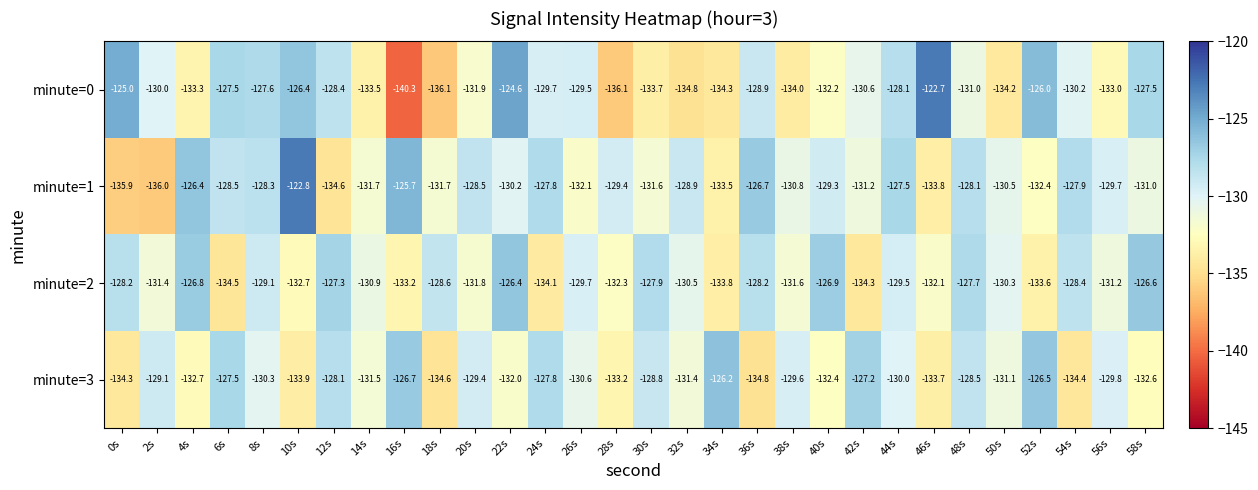

How many categories are shown in the chart?

30